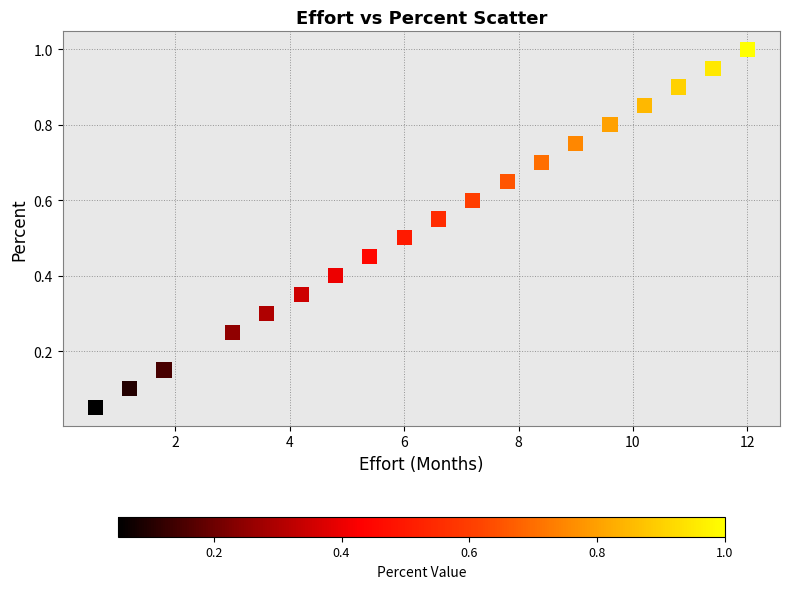

What is the range of X values (max minus min)?

11.4